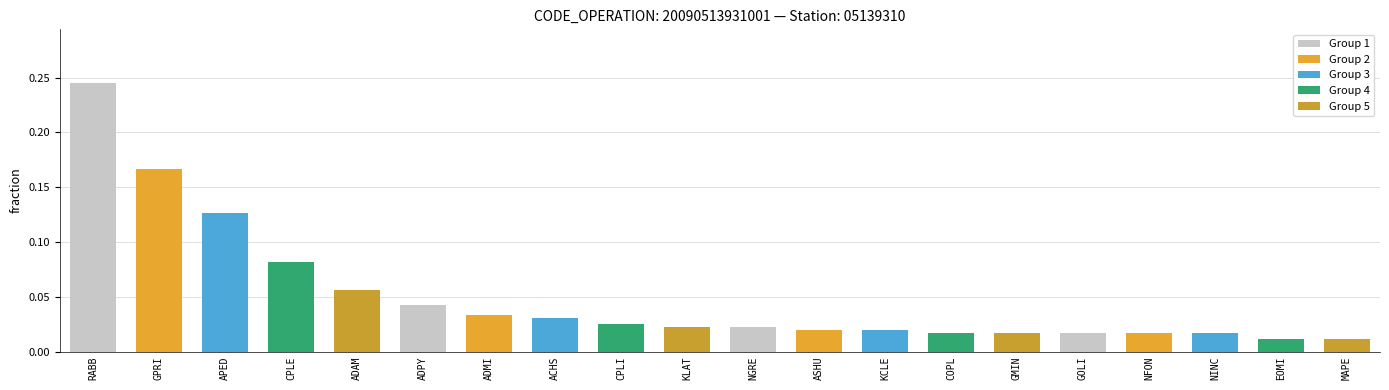

What position from the right is NGRE?

10